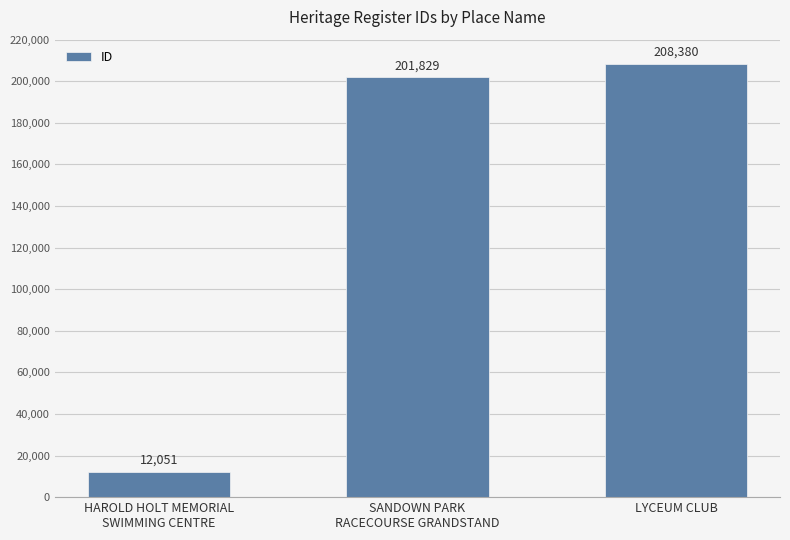

Read the value at SANDOWN PARK
RACECOURSE GRANDSTAND, to the nearest 100.

201800